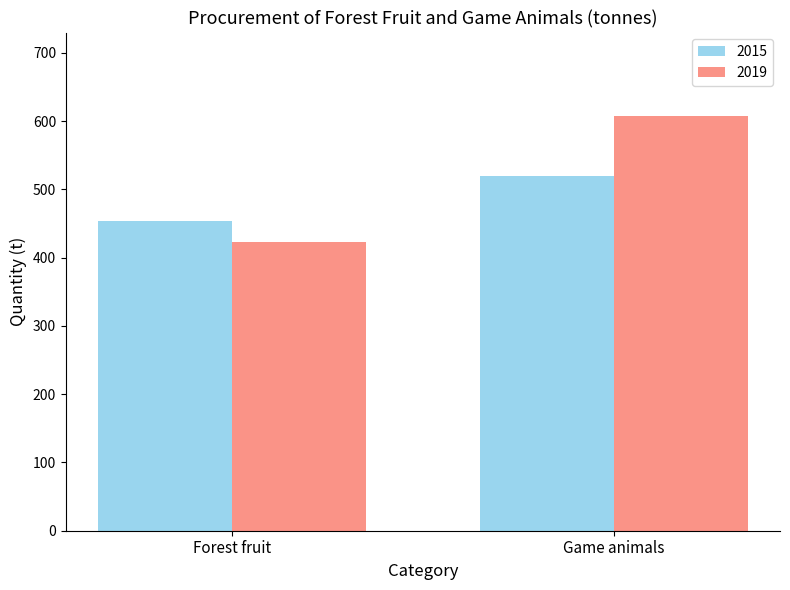

What is the spread (max minus min) of values at Game animals?

89